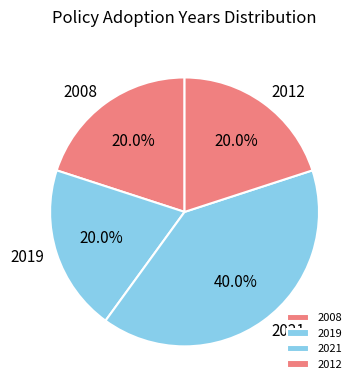

Count the number of slices in the pie.

4